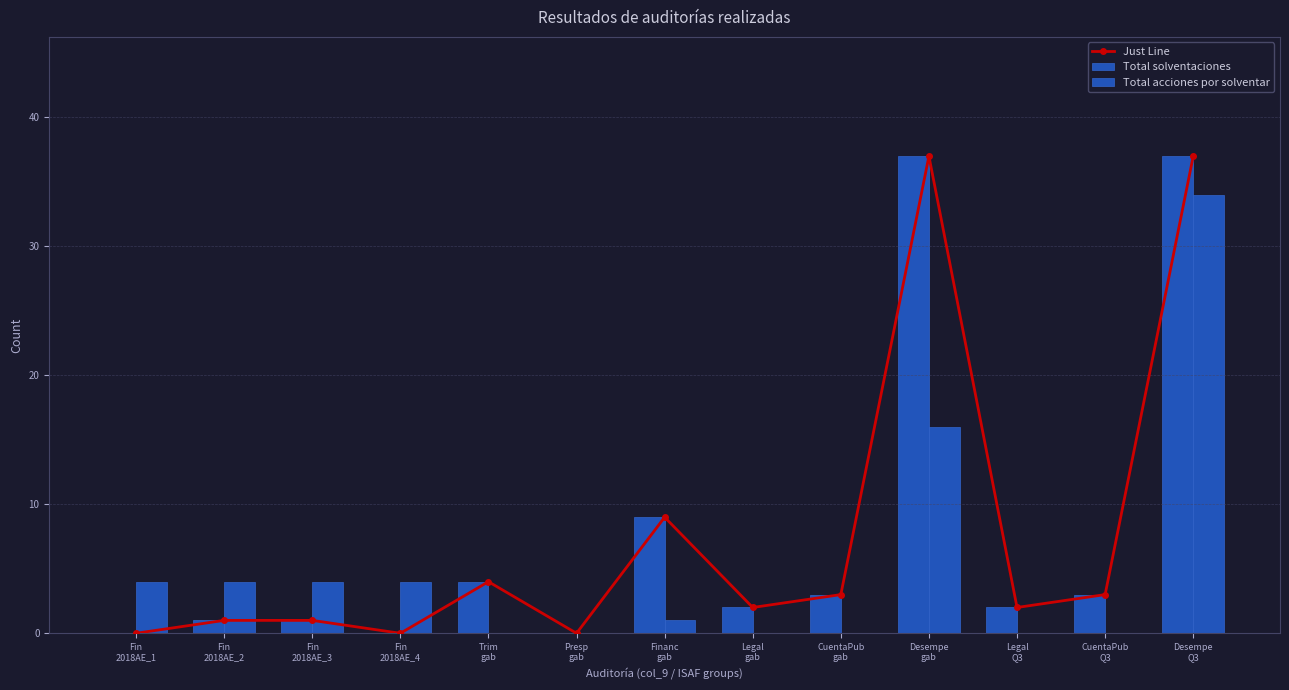

What is the average value of the Total solventaciones series?

8